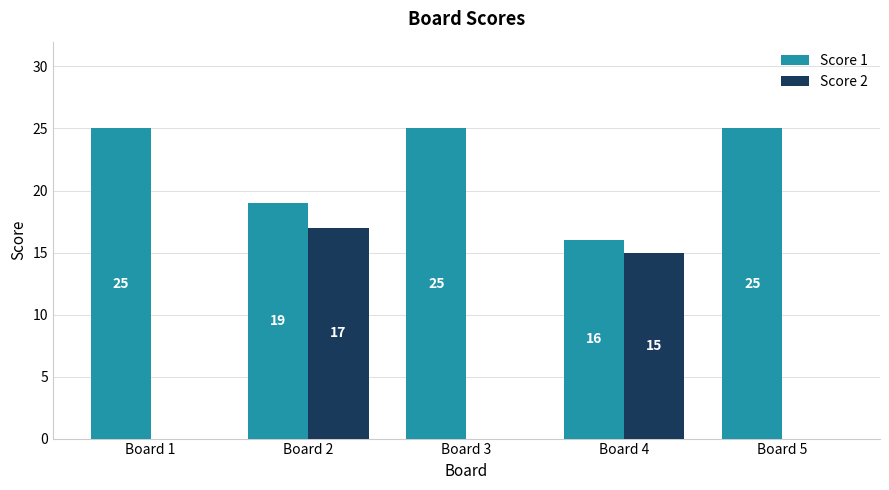

The value of Score 1 at Board 4 is 16. True or false?

True